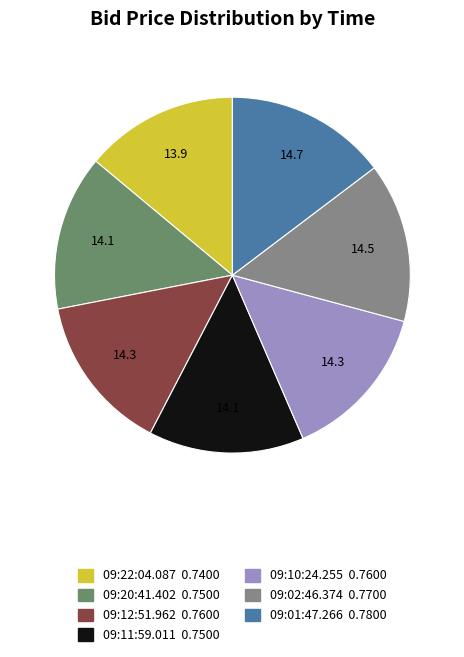

Between 09:01:47.266 and 09:22:04.087, which is larger?

09:01:47.266